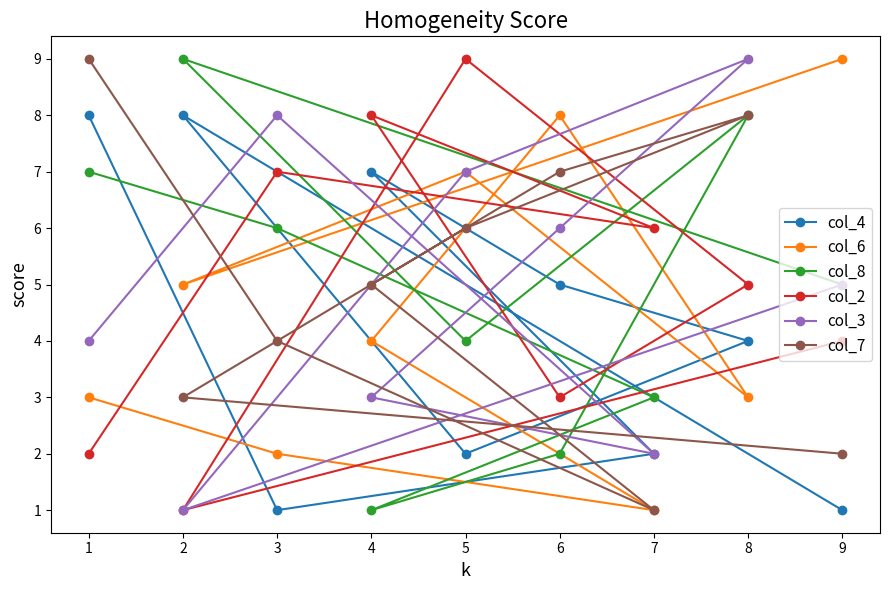

Reading left to right, transcribe all the data shown in this chart.

col_4: 1=8	2=8	3=1	4=7	5=2	6=5	7=2	8=4	9=1
col_6: 1=3	2=5	3=2	4=4	5=7	6=8	7=1	8=3	9=9
col_8: 1=7	2=9	3=6	4=1	5=4	6=2	7=3	8=8	9=5
col_2: 1=2	2=1	3=7	4=8	5=9	6=3	7=6	8=5	9=4
col_3: 1=4	2=1	3=8	4=3	5=7	6=6	7=2	8=9	9=5
col_7: 1=9	2=3	3=4	4=5	5=6	6=7	7=1	8=8	9=2